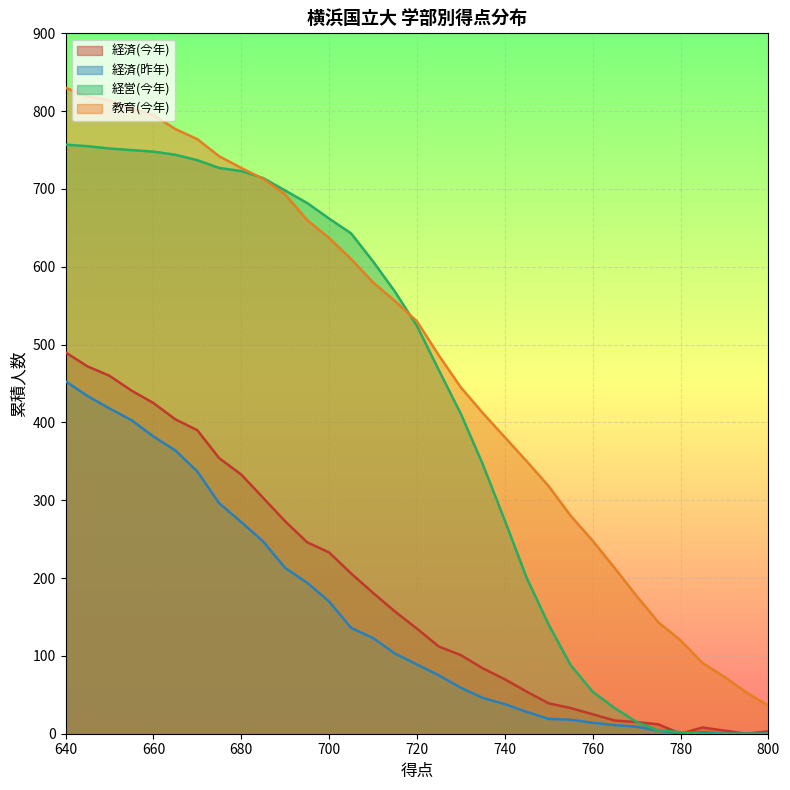

At which category is the sum across all series the highest?

640